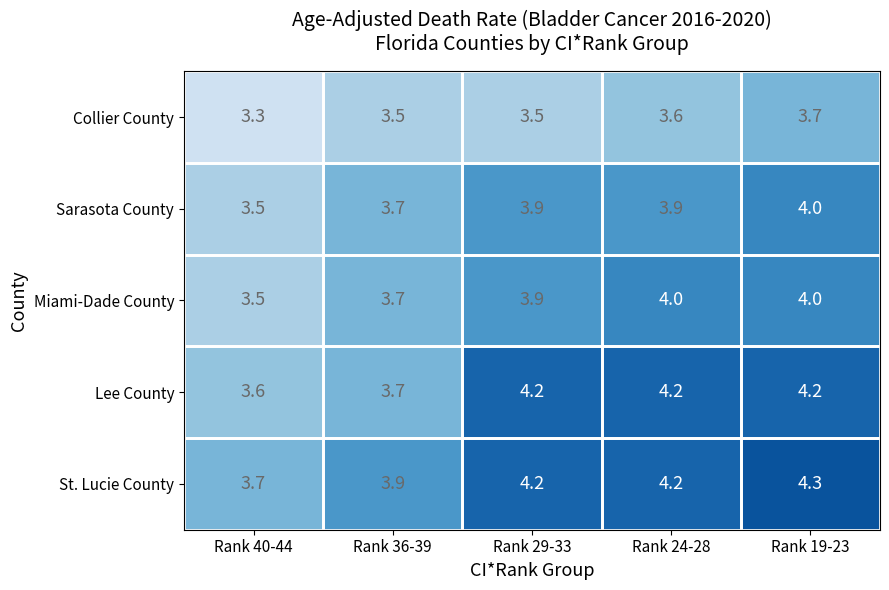

What is the difference between the maximum and minimum values in the Lee County series?

0.6